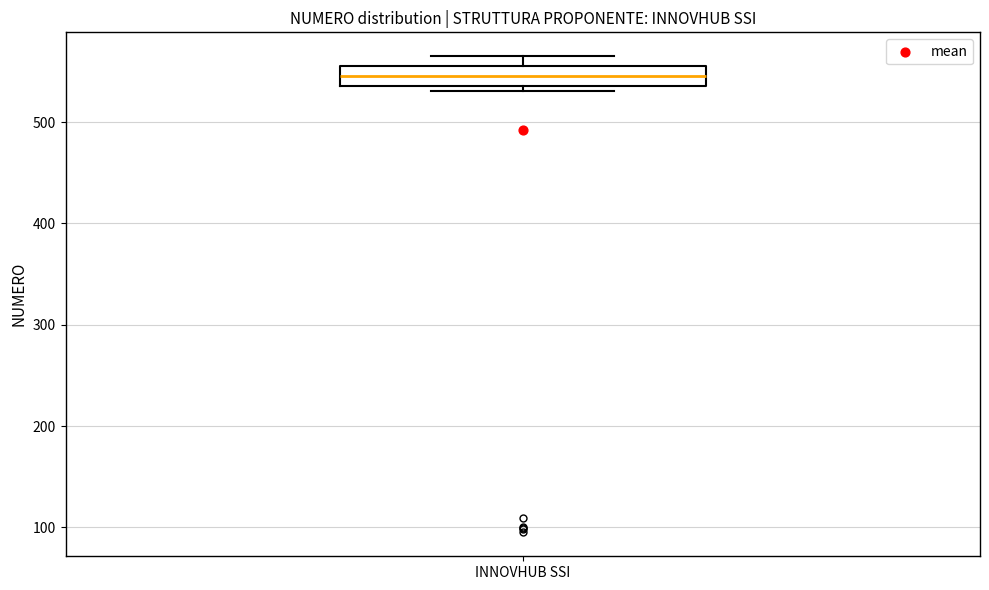

Where is the lower edge of the box for INNOVHUB SSI on the y-axis? The values are not printed on the chart, so give them approximately, as read against the axis.

540